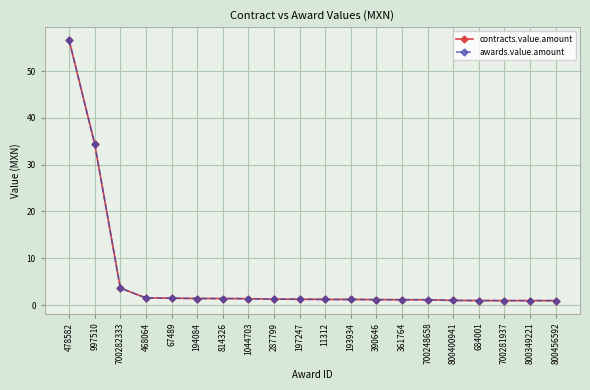

Is this an area chart (filled region under the line)?

No